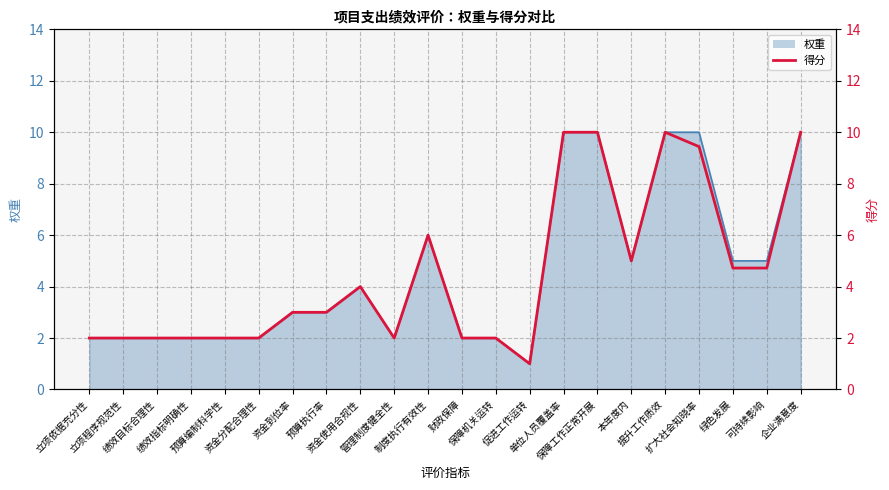

What is the label of the 4th point from the right?

扩大社会知晓率